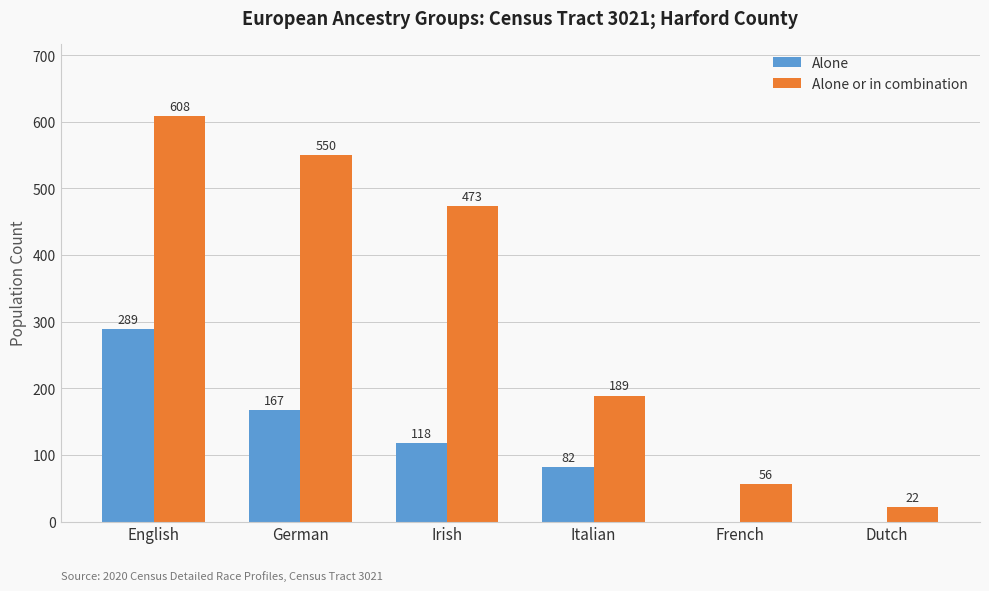

What is the sum of the Alone values at Italian and Irish?

200